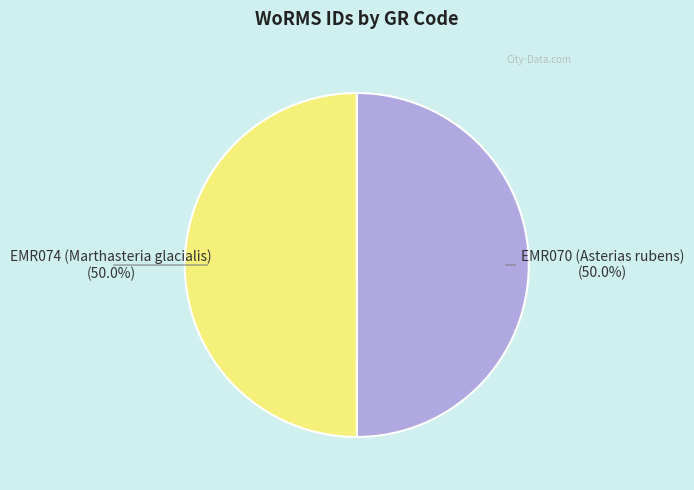

Rank the categories by value from lowest to highest.

EMR070 (Asterias rubens), EMR074 (Marthasteria glacialis)